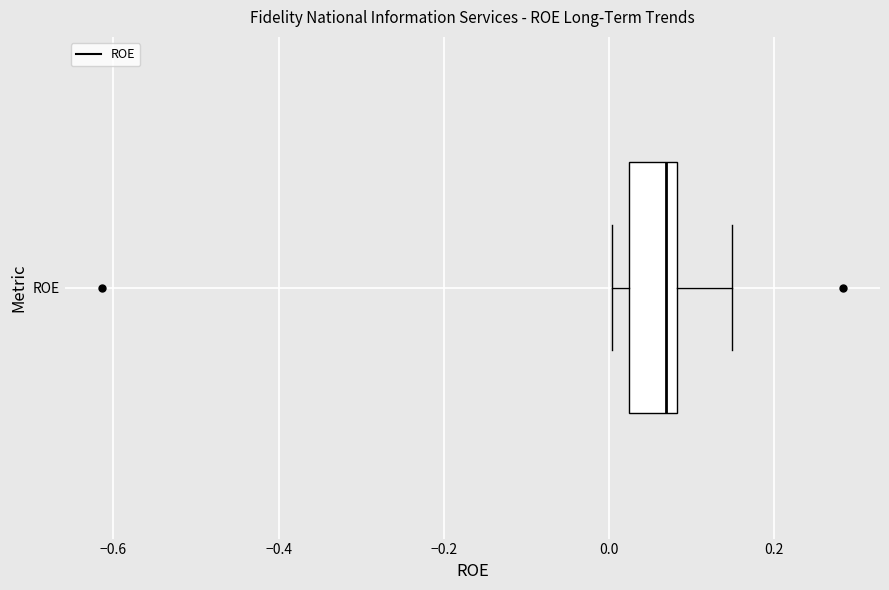

Transcribe this box plot: give where the median line is, the range the box spans, and where the two whiskers end, as read against the x-axis. The values are not printed on the chart, so give them approximately, as read against the axis.

median 0.06, box 0.02 to 0.08, whiskers 0.00 to 0.14